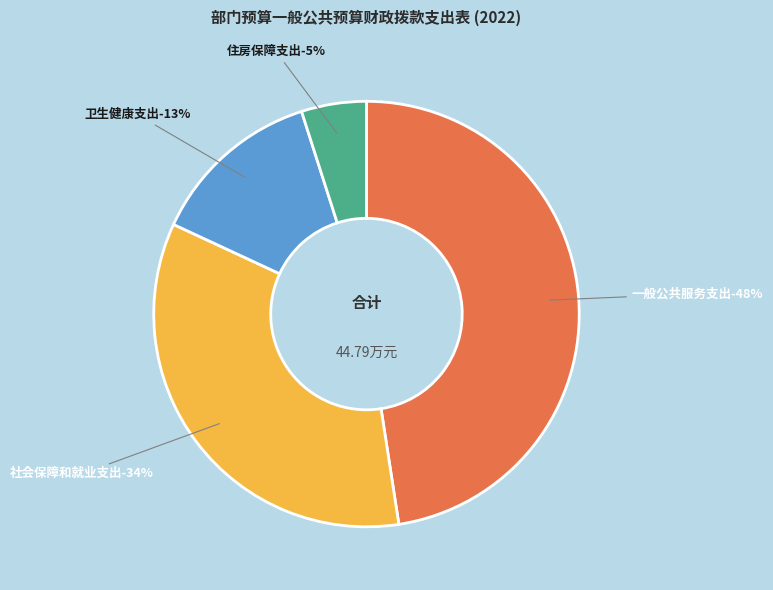

Which has a higher value, 社会保障和就业支出 or 卫生健康支出?

社会保障和就业支出